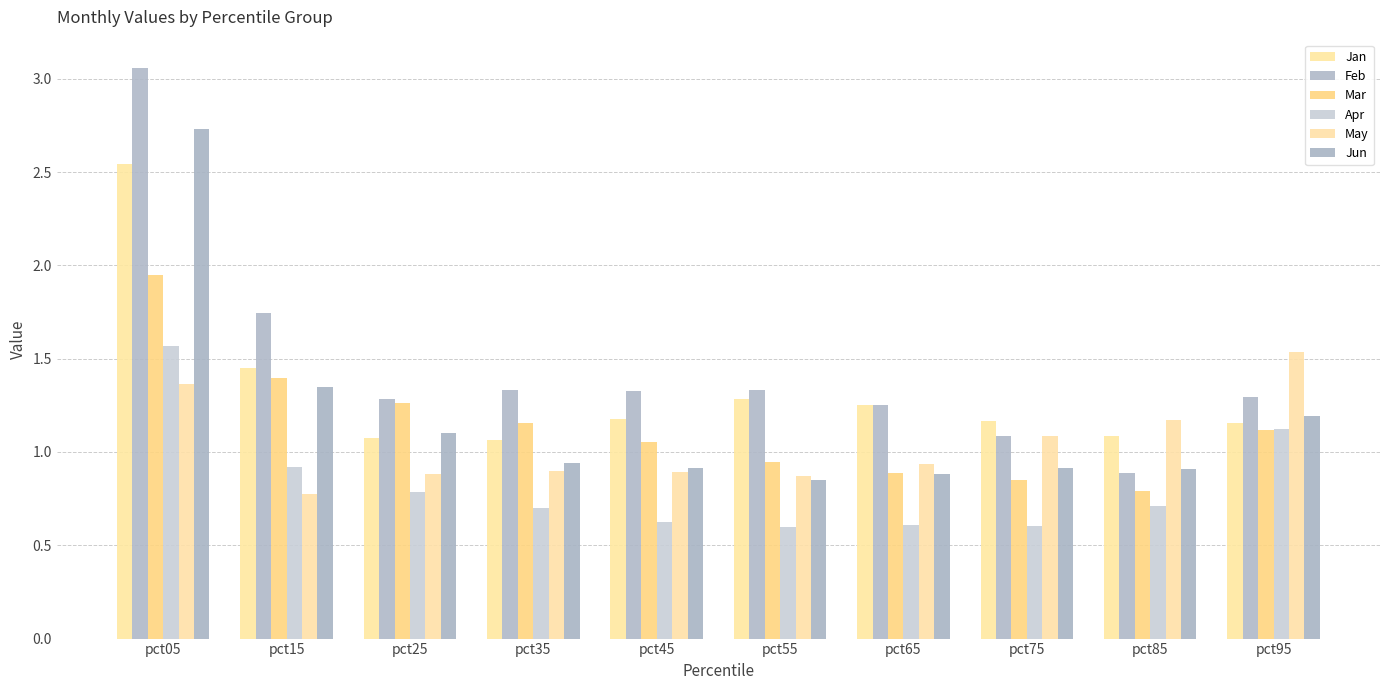

How many bars are there in each group?

6